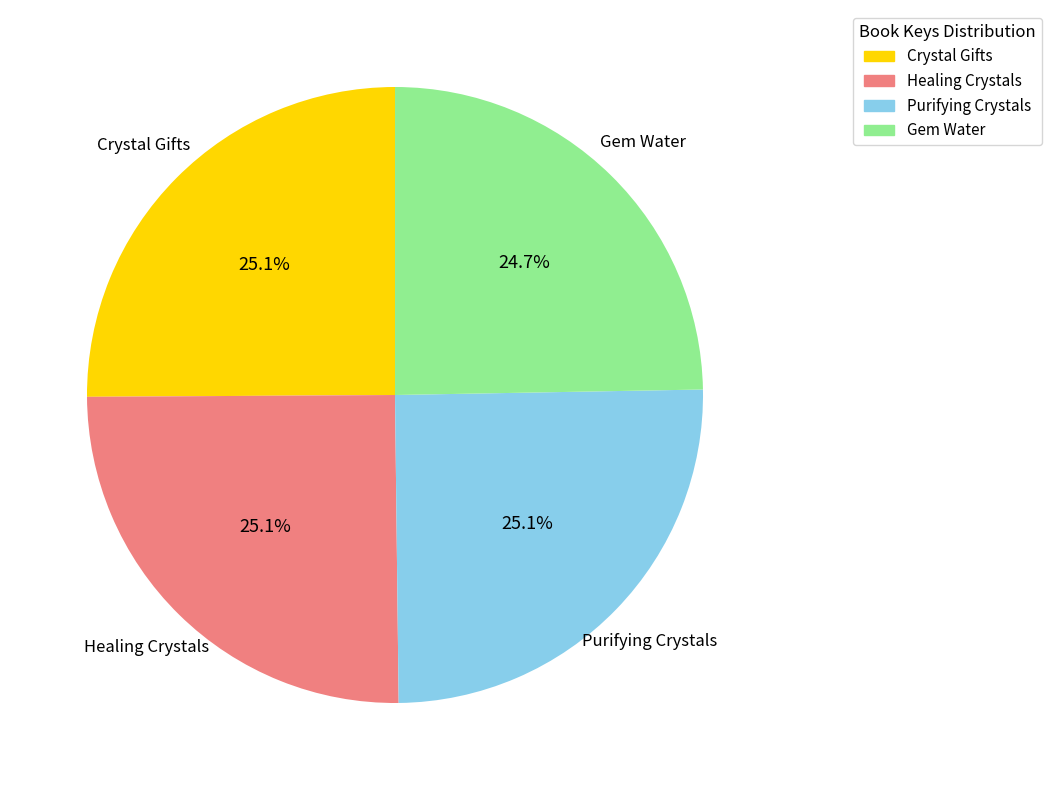

What is the ratio of the value at Crystal Gifts to the value at Purifying Crystals?

1.0